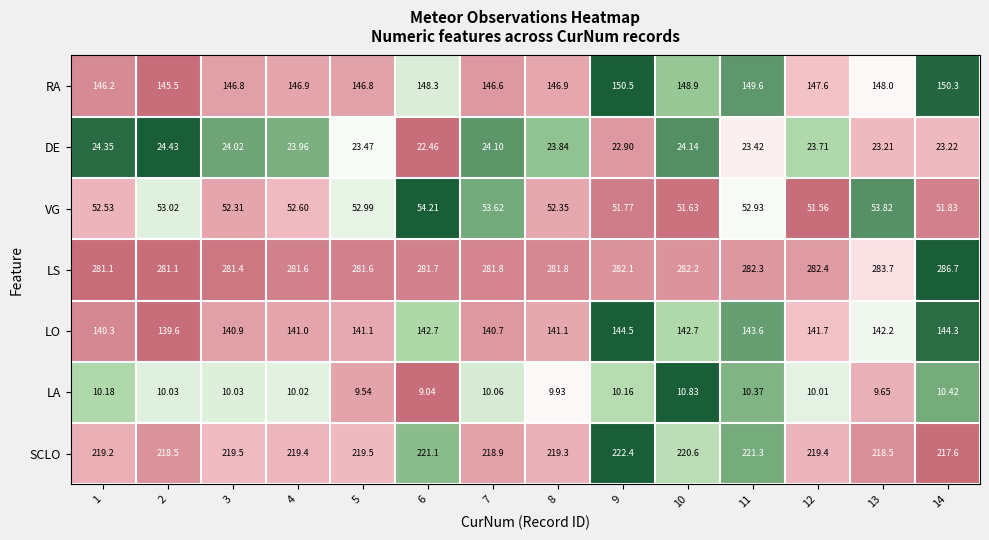

What is the total value across all series at 14?

884.4